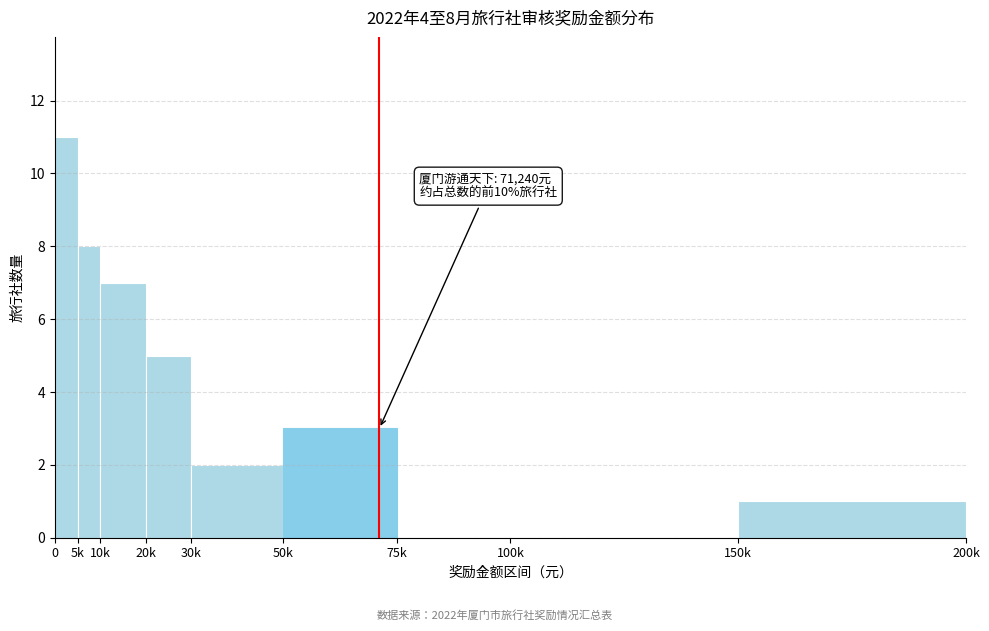

Reading left to right, what are all the values shown in this chart?

0=11	5k=8	10k=7	20k=5	30k=2	50k=3	75k=0	100k=0	150k=1